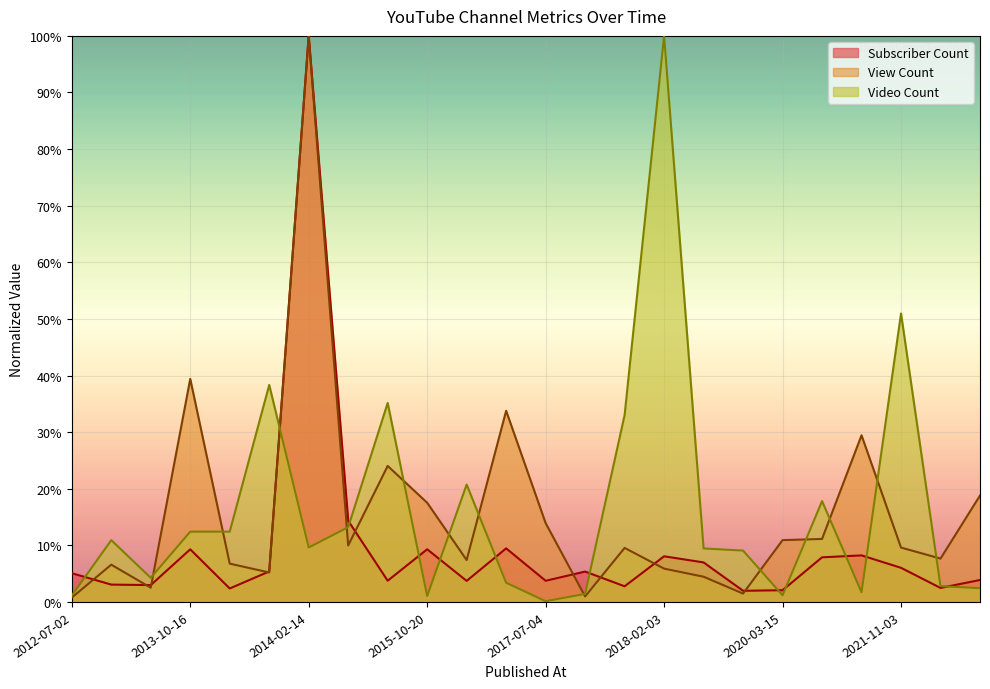

What are all the series names shown in the legend?

Subscriber Count, View Count, Video Count